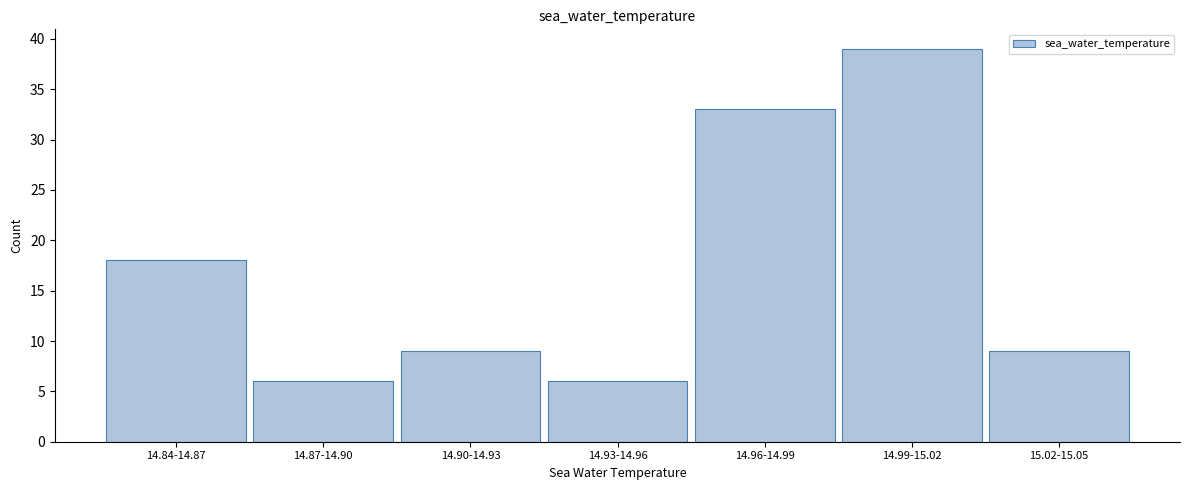

Reading right to left, list all the values displayed in this chart.

9	39	33	6	9	6	18